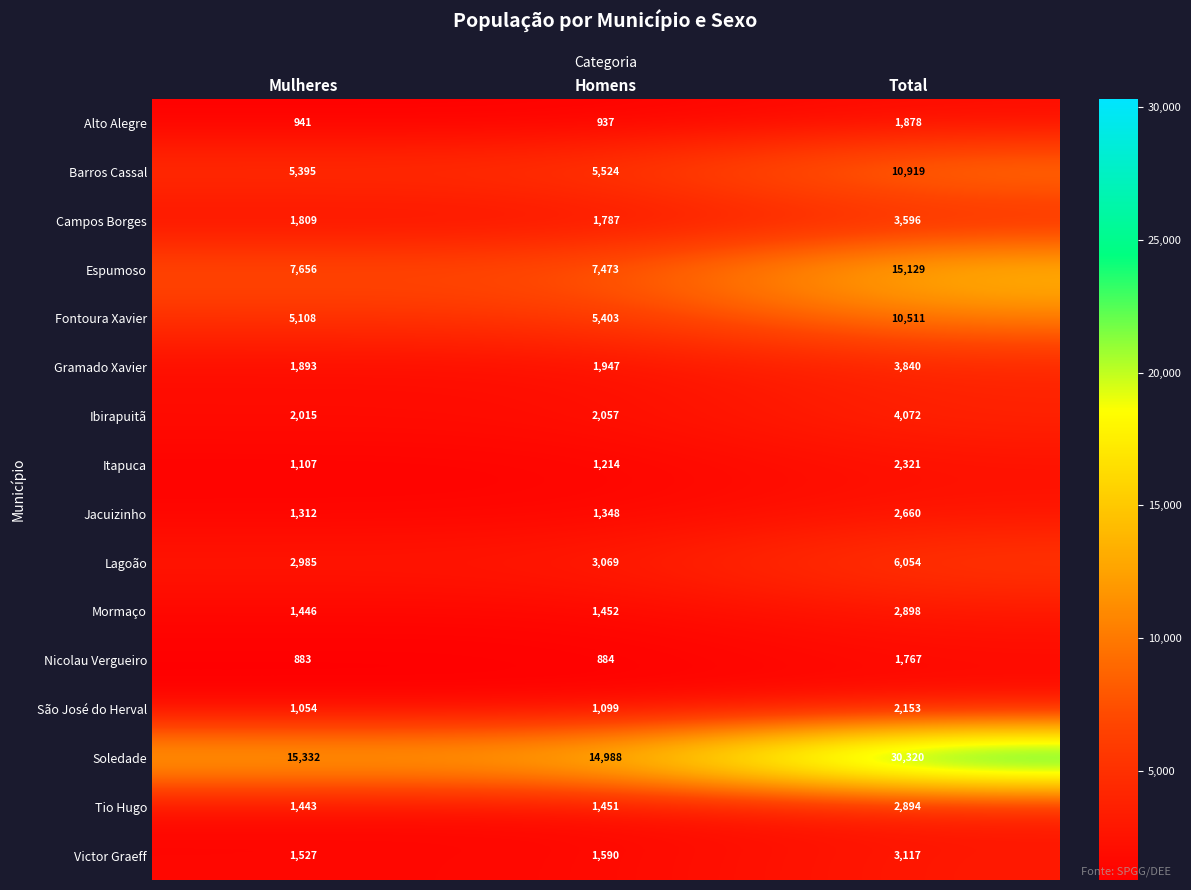

What is the difference between the highest and lowest values at Homens?

14104